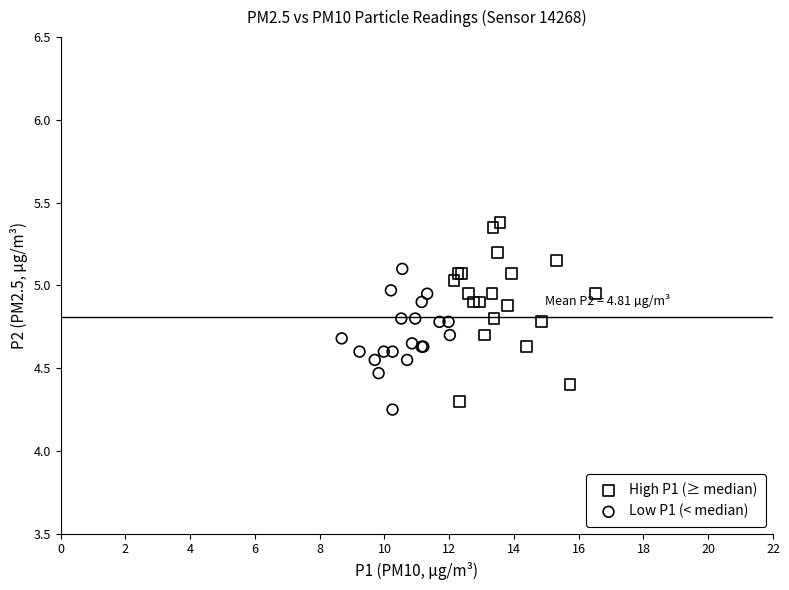

Which series has the largest Y range (max minus min)?

High P1 (≥ median)